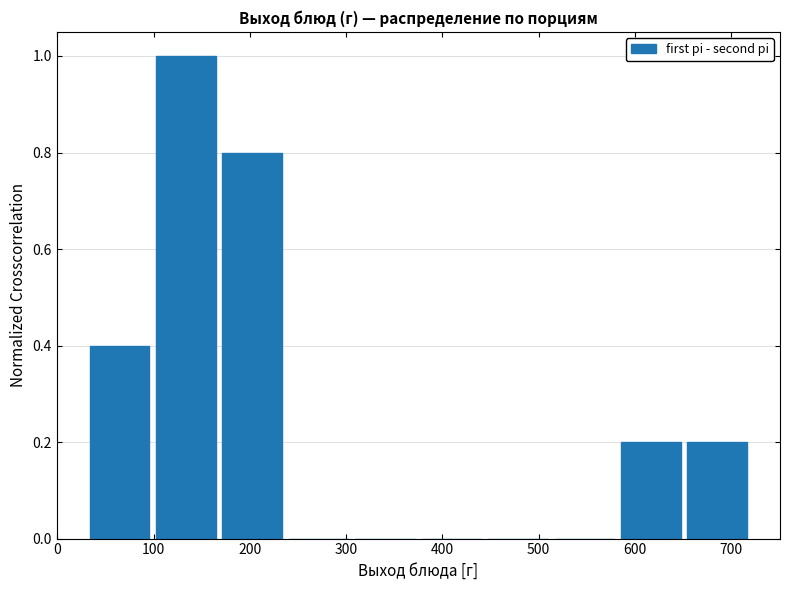

Reading left to right, transcribe this chart: for each bar, give the range it covers on the x-axis and its height. Neither the bar edges nor the heights are printed on the chart, so give them approximately, as read against the axes.

30 to 99: 0.4
99 to 168: 1.0
168 to 237: 0.8
237 to 306: 0
306 to 375: 0
375 to 444: 0
444 to 513: 0
513 to 582: 0
582 to 651: 0.2
651 to 720: 0.2